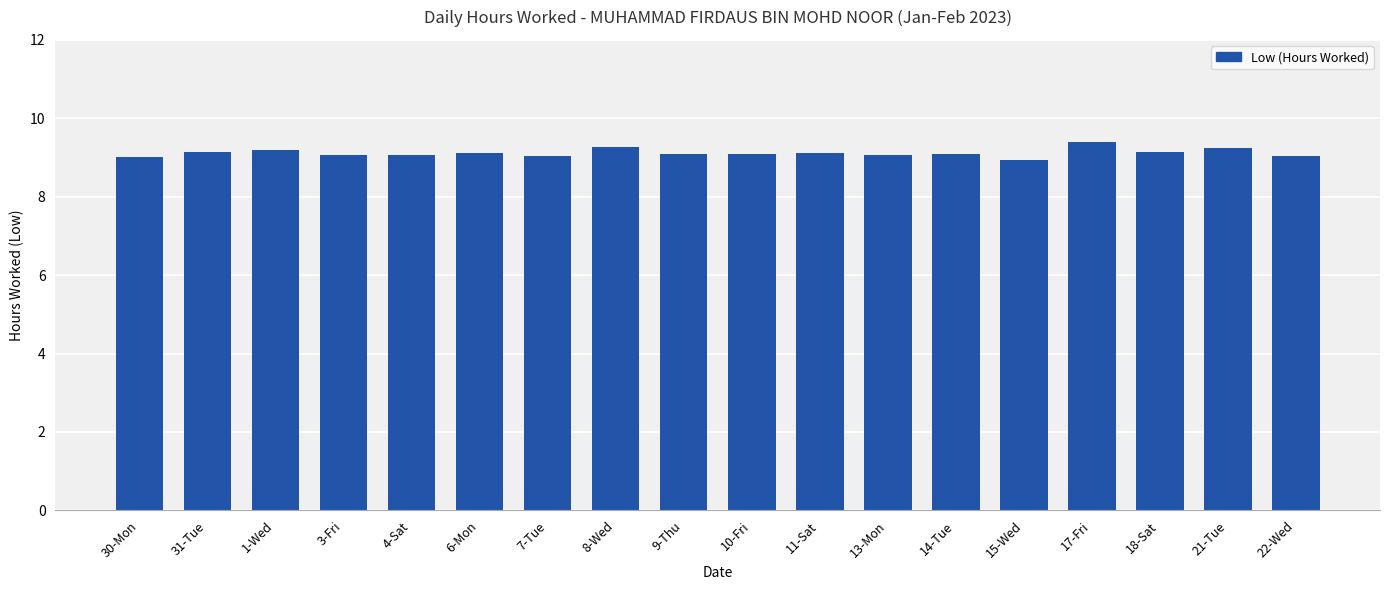

The value at 22-Wed is 14.1. True or false?

False